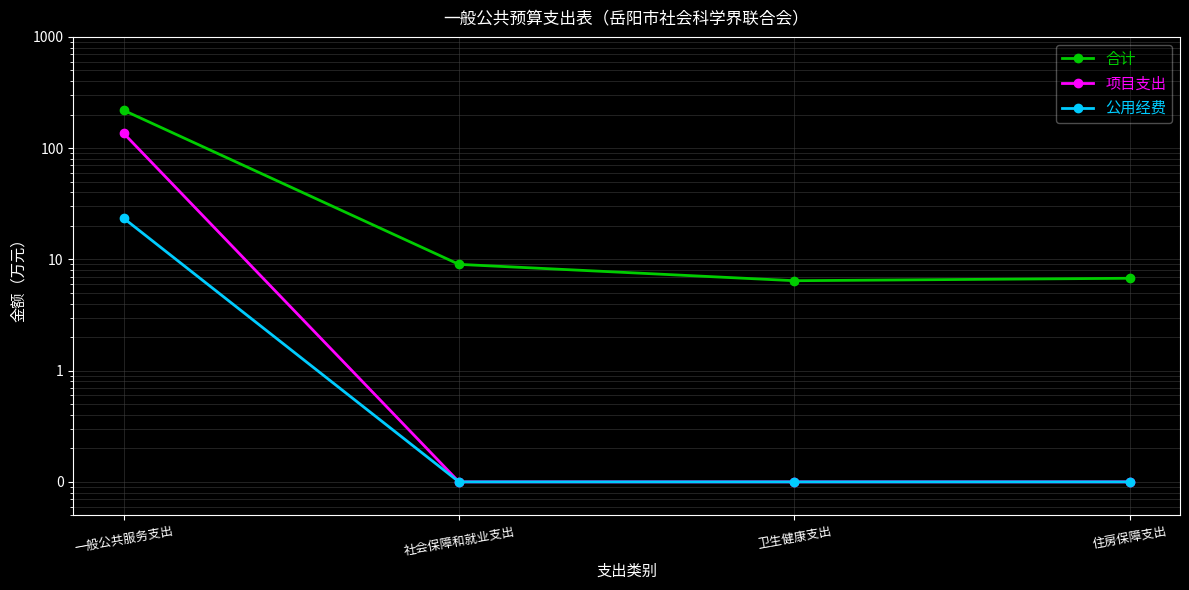

What is the lowest value of the 合计 series?

6.4